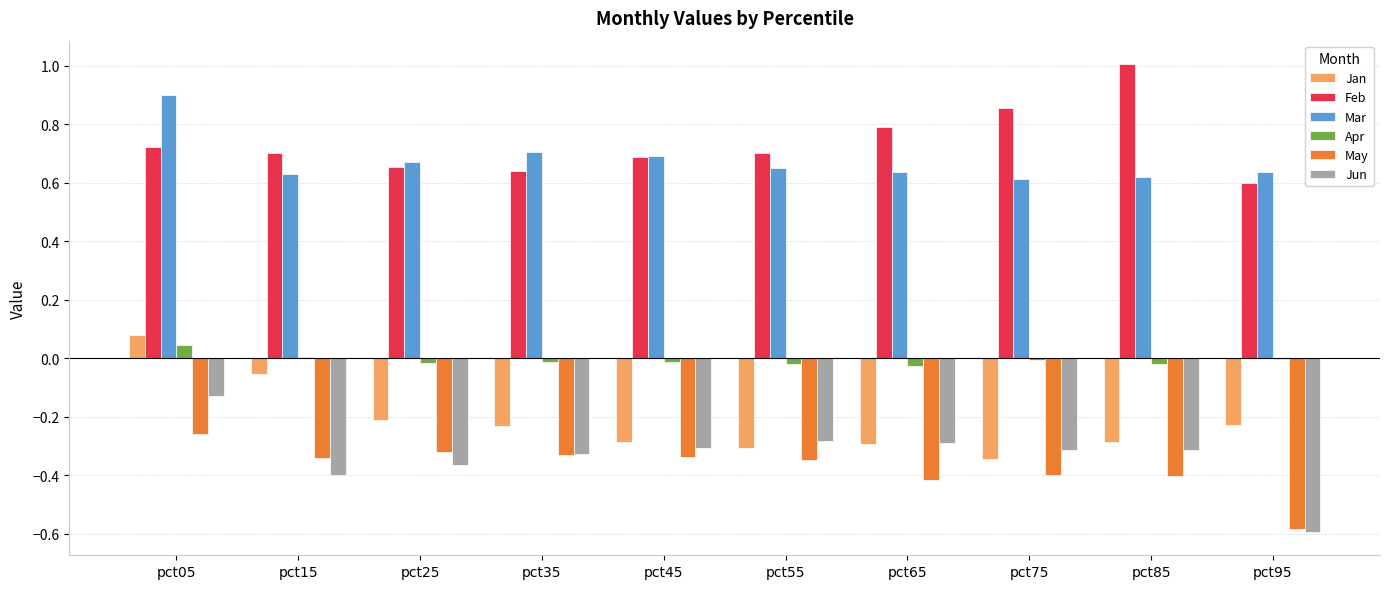

Does the chart contain stacked bars?

No